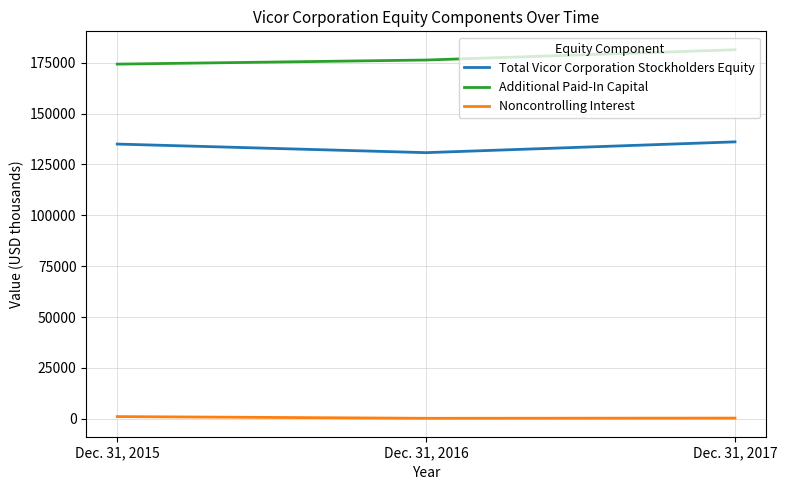

The value of Total Vicor Corporation Stockholders Equity at Dec. 31, 2015 is 93035. True or false?

False